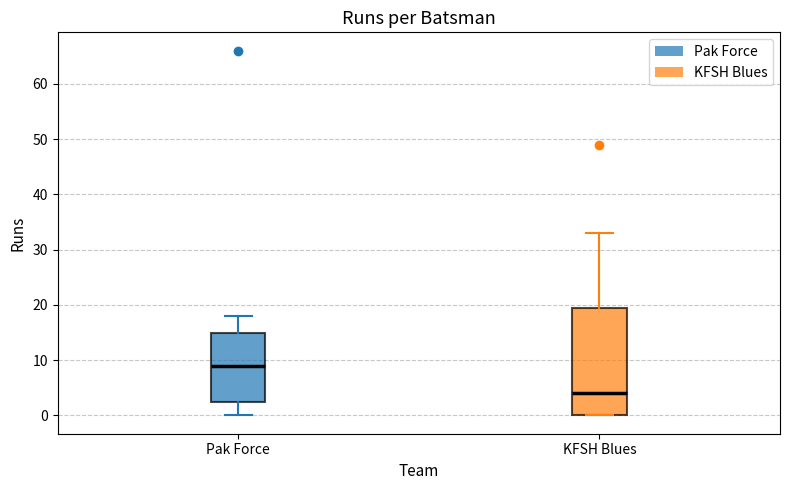

Reading left to right, read every box against the y-axis: the position of its median line, the range the box covers, and the ends of its whiskers. The values are not printed on the chart, so give them approximately, as read against the axis.

Pak Force: median 9, box 3 to 15, whiskers 0 to 18
KFSH Blues: median 4, box 0 to 20, whiskers 0 to 33